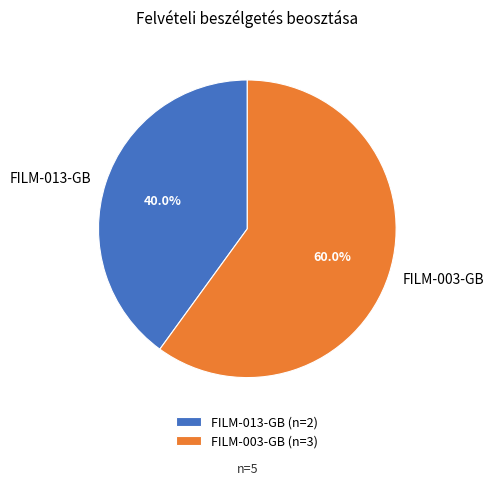

Which has a higher value, FILM-013-GB or FILM-003-GB?

FILM-003-GB